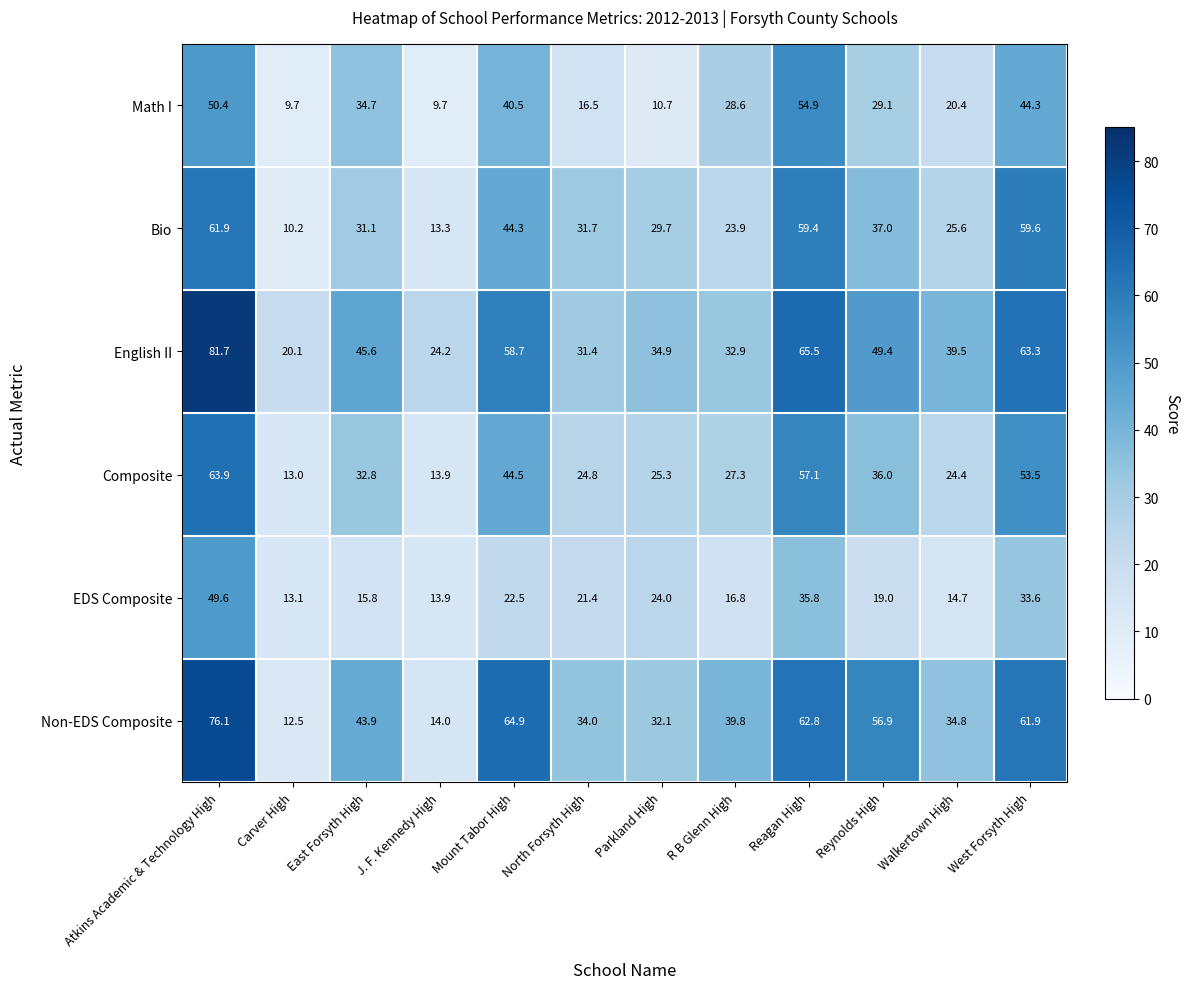

What is the average value of the Math I series?

29.1